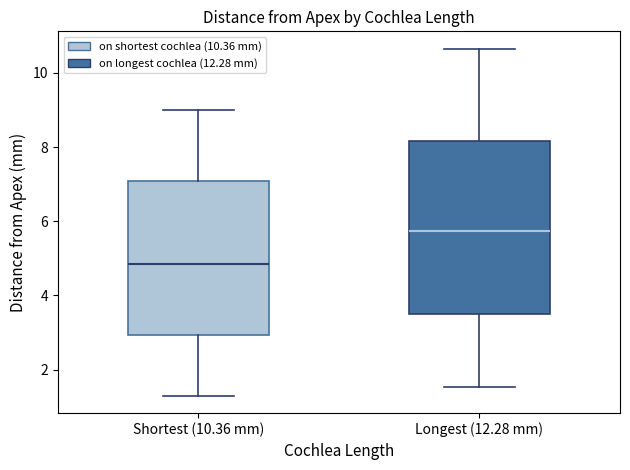

Reading left to right, transcribe this box plot: for each box, give where its median line is, the range the box spans, and where its two whiskers end, as read against the y-axis. The values are not printed on the chart, so give them approximately, as read against the axis.

Shortest (10.36 mm): median 4.8, box 3.0 to 7.0, whiskers 1.2 to 9.0
Longest (12.28 mm): median 5.8, box 3.4 to 8.2, whiskers 1.6 to 10.6